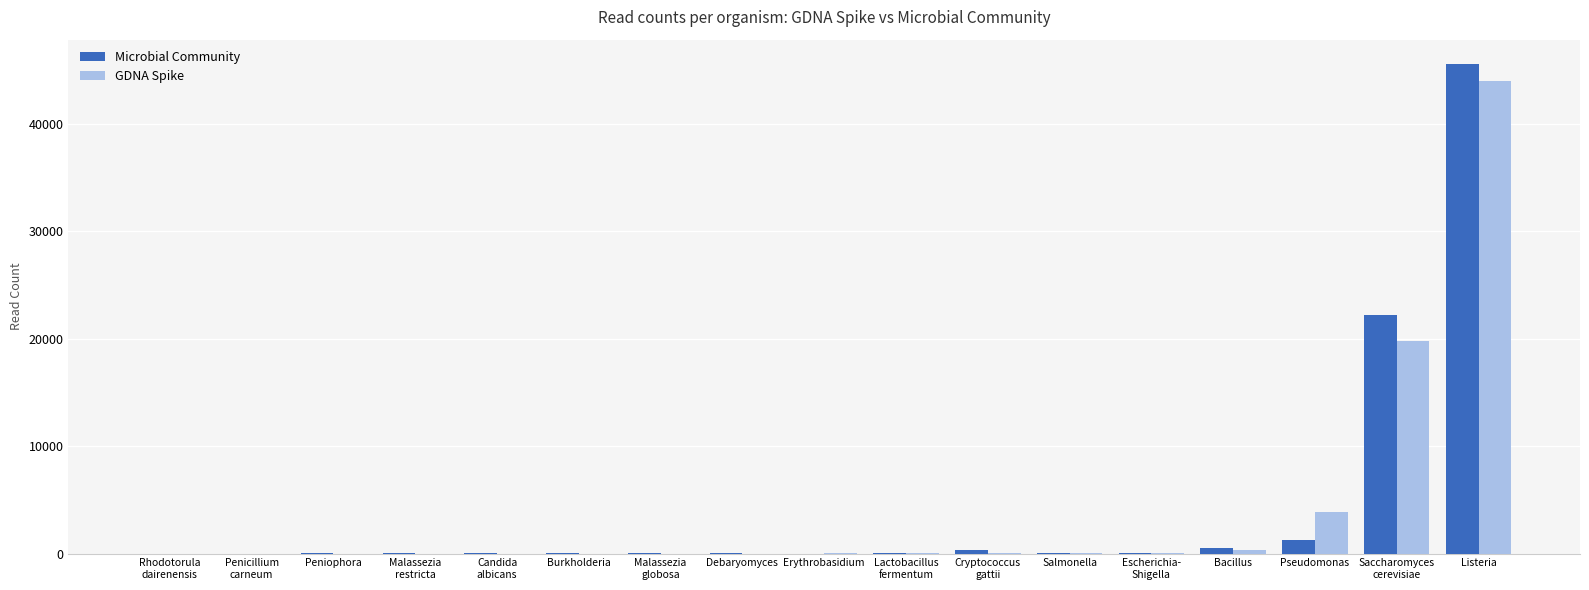

How many categories are shown in the chart?

17